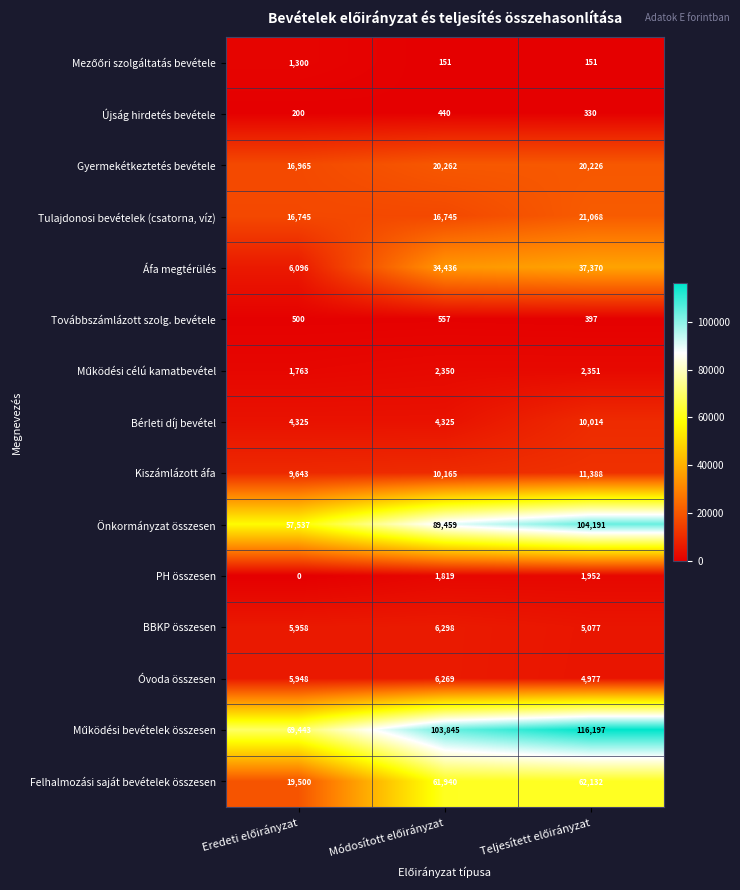

What is the maximum value shown in the chart?

116197